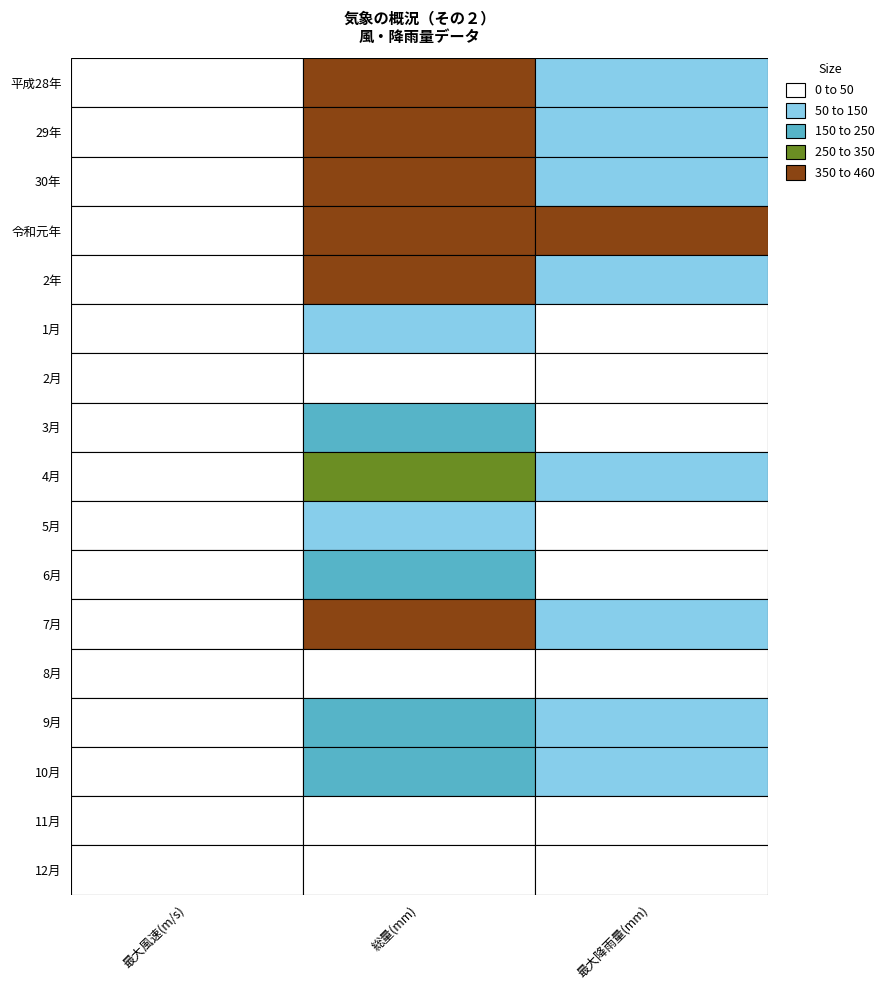

The value of 11月 at 0 is 7.5. True or false?

False